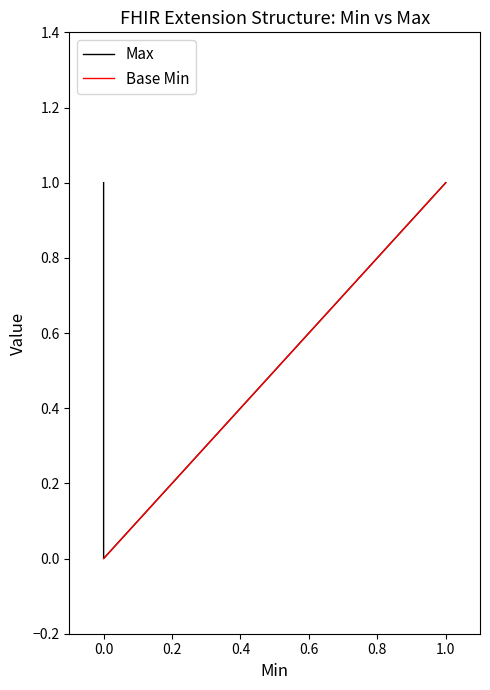

Does the chart have visible grid lines?

No